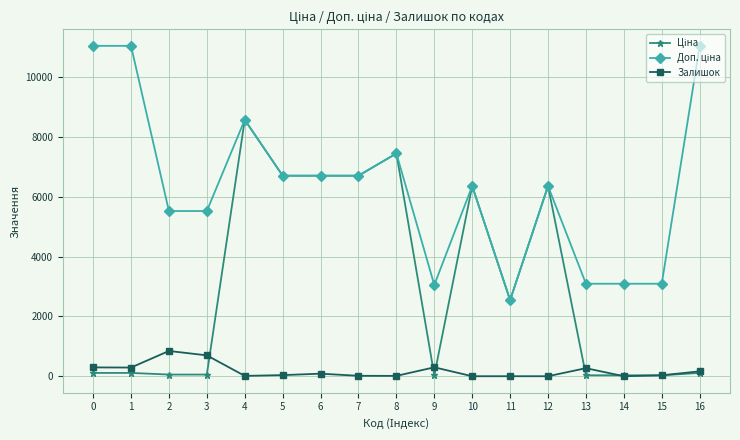

How many categories are shown in the chart?

17